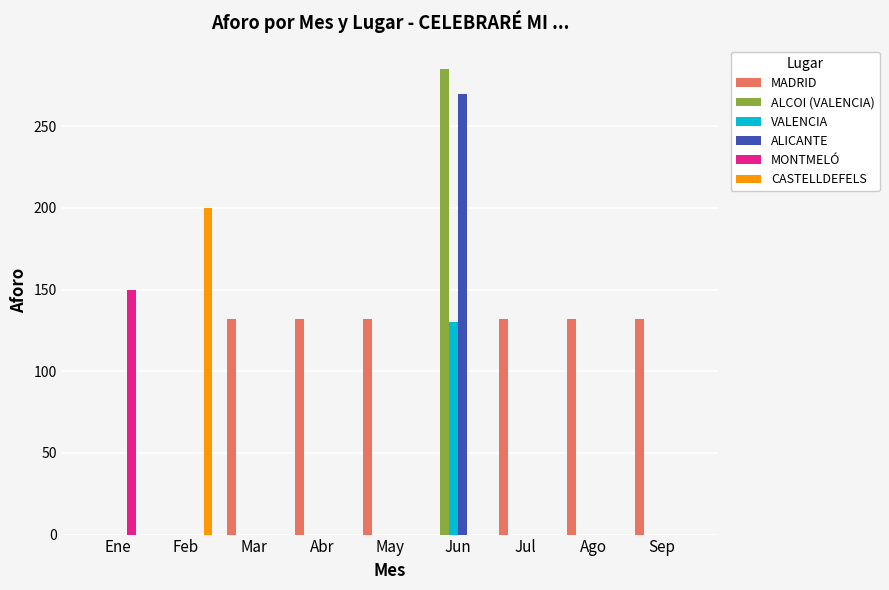

Does the chart contain stacked bars?

No